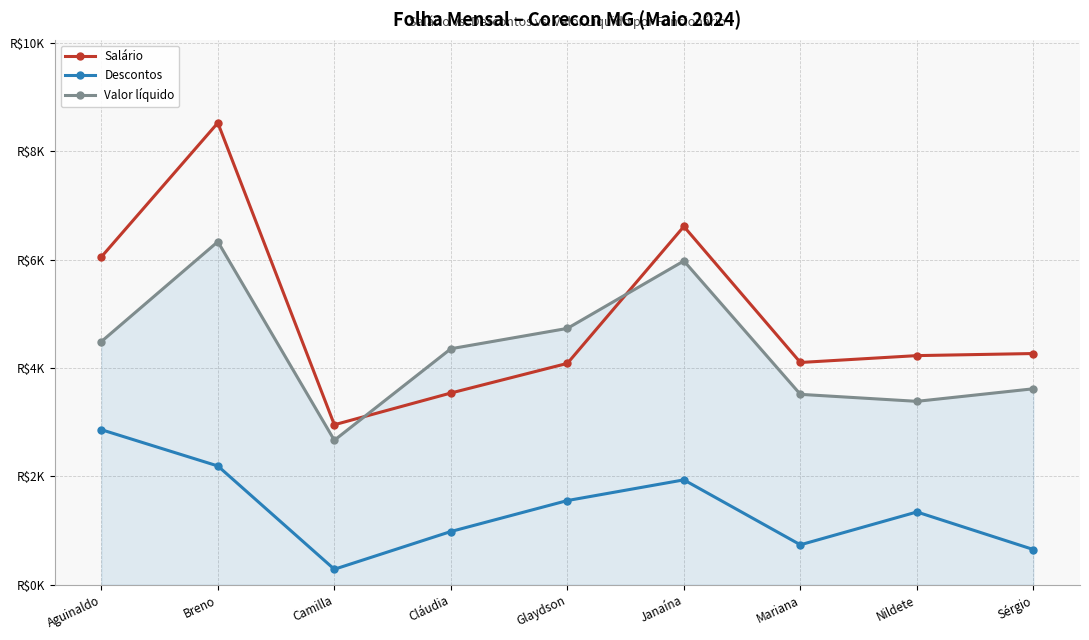

True or false: Salário and Descontos intersect in this chart.

False